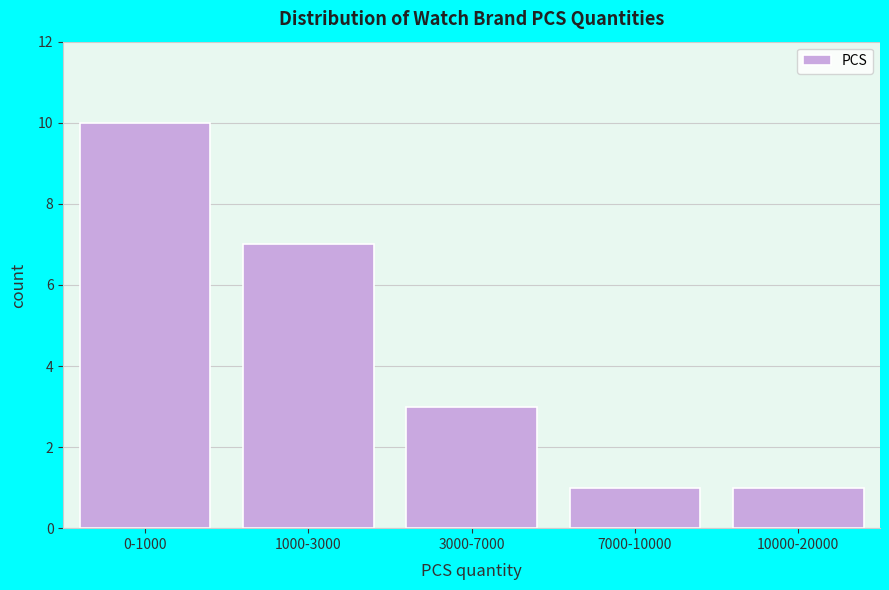

Reading left to right, extract all data points from this chart.

0-1000=10	1000-3000=7	3000-7000=3	7000-10000=1	10000-20000=1